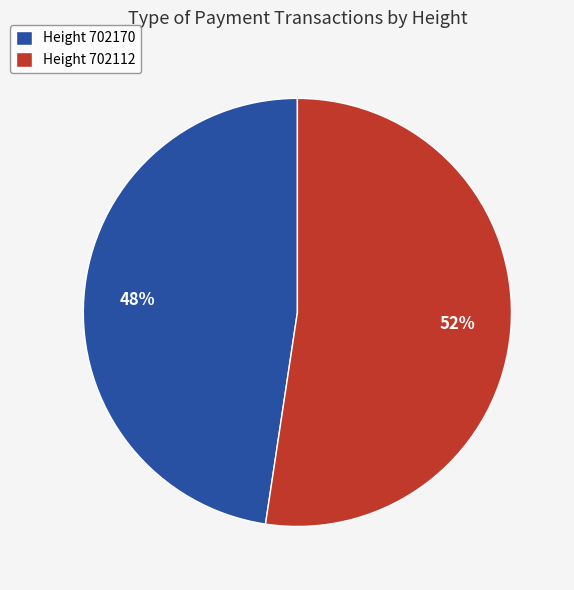

Which has a higher value, Height 702112 or Height 702170?

Height 702112